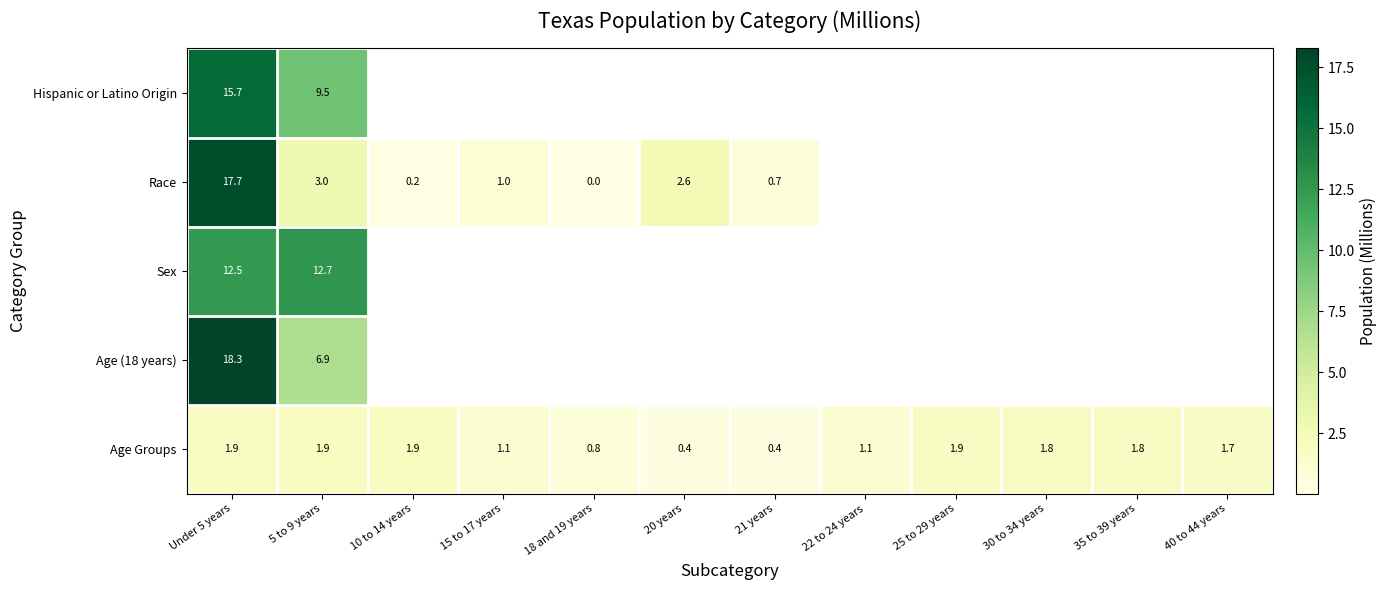

How many values in the Age Groups series are below 1?

3